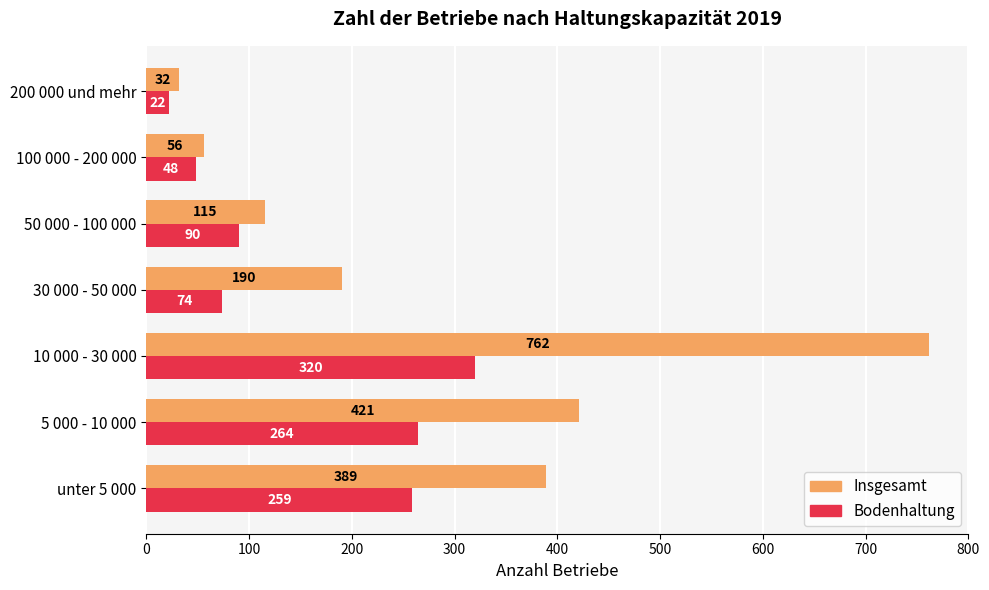

At which label does Bodenhaltung reach its minimum?

200 000 und mehr